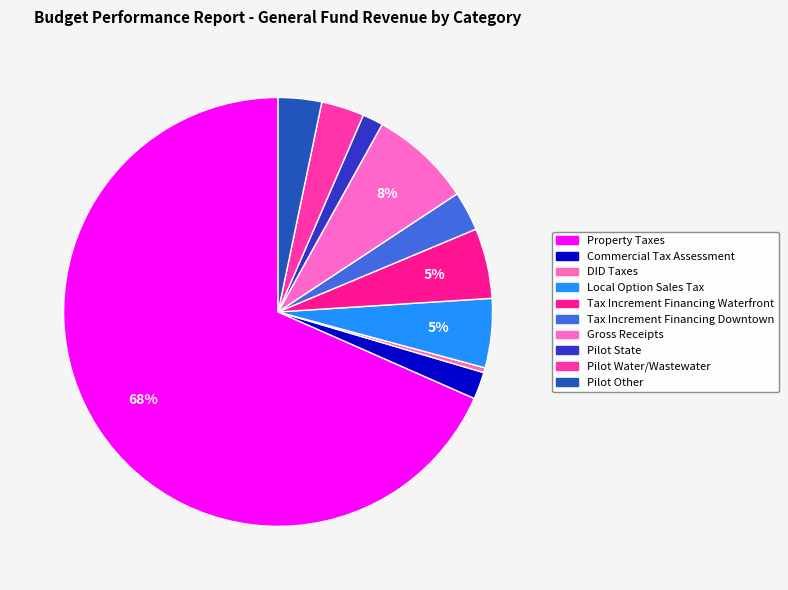

How many slices are in this pie chart?

10